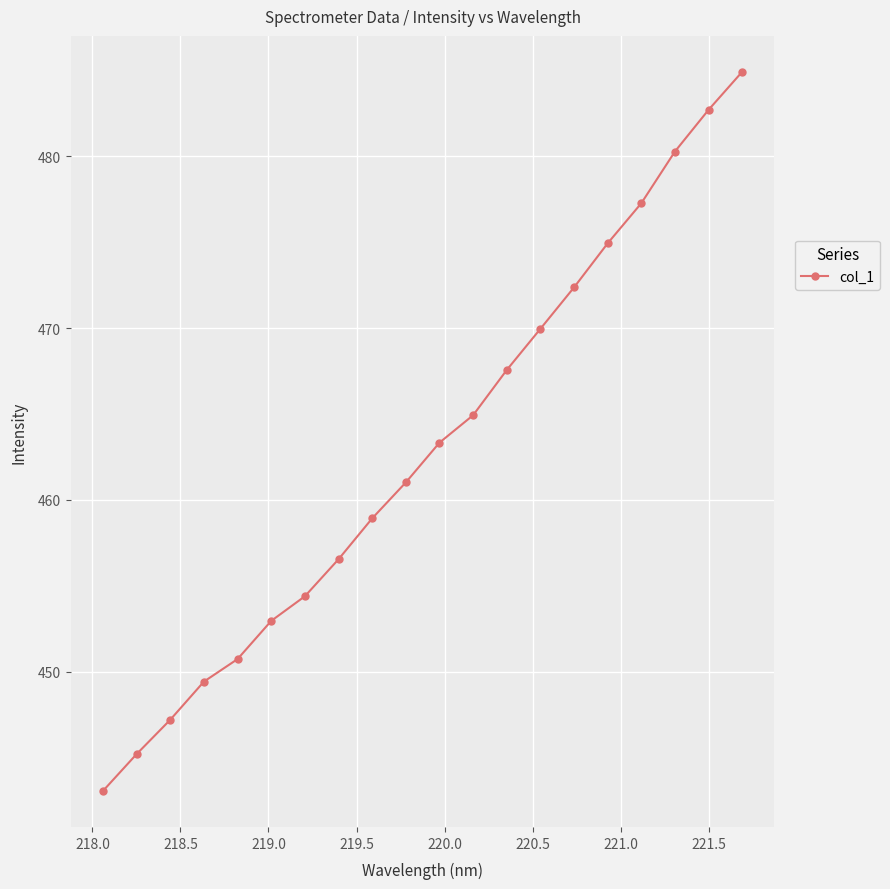

What is the maximum value shown in the chart?

484.9